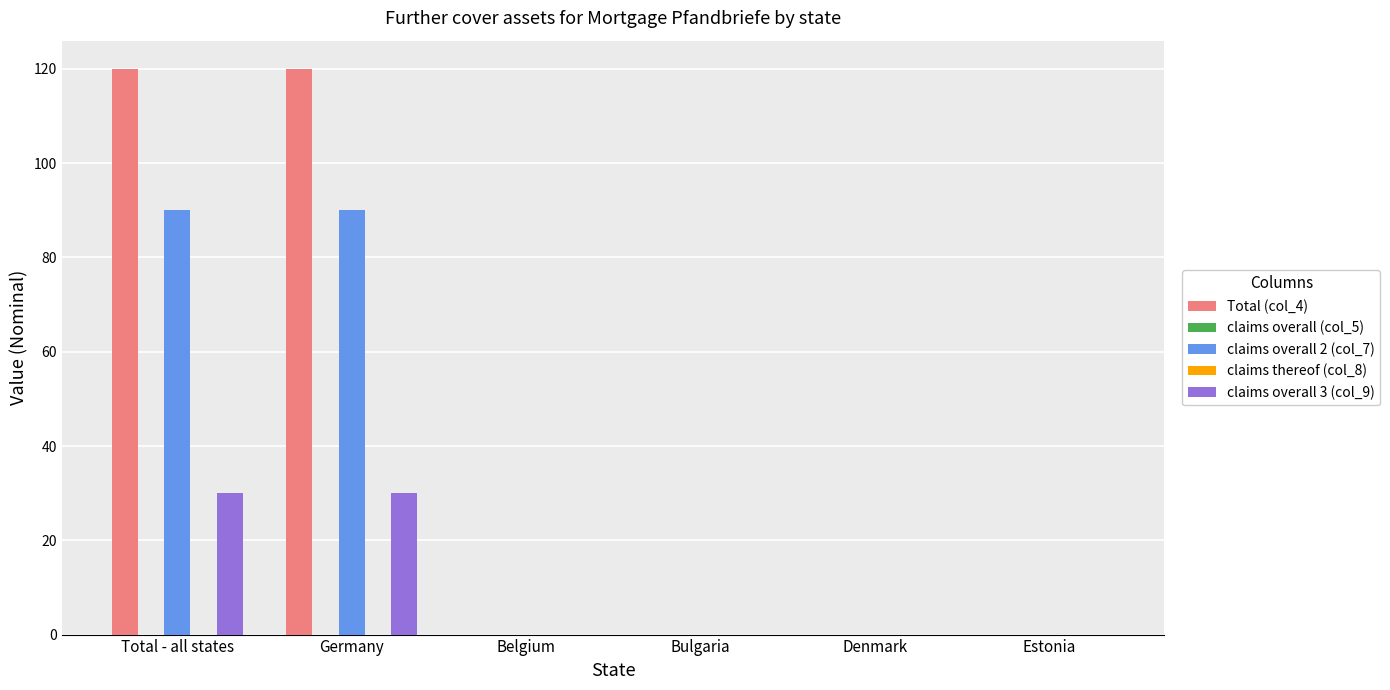

How many distinct data groups are displayed?

5